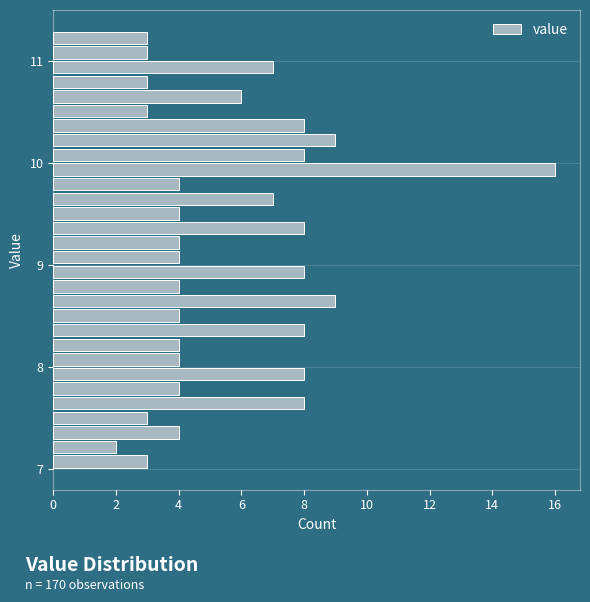

Around what value on the y-axis is the longest bar? Give the approximate position of its centre, as read against the axis.

9.9